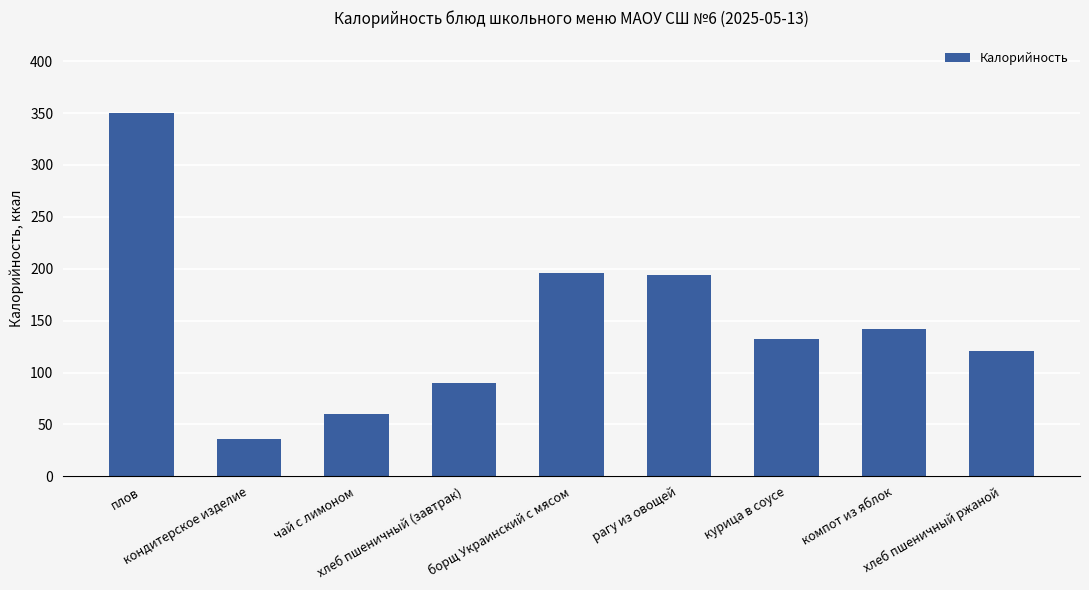

The value at кондитерское изделие is 22. True or false?

False